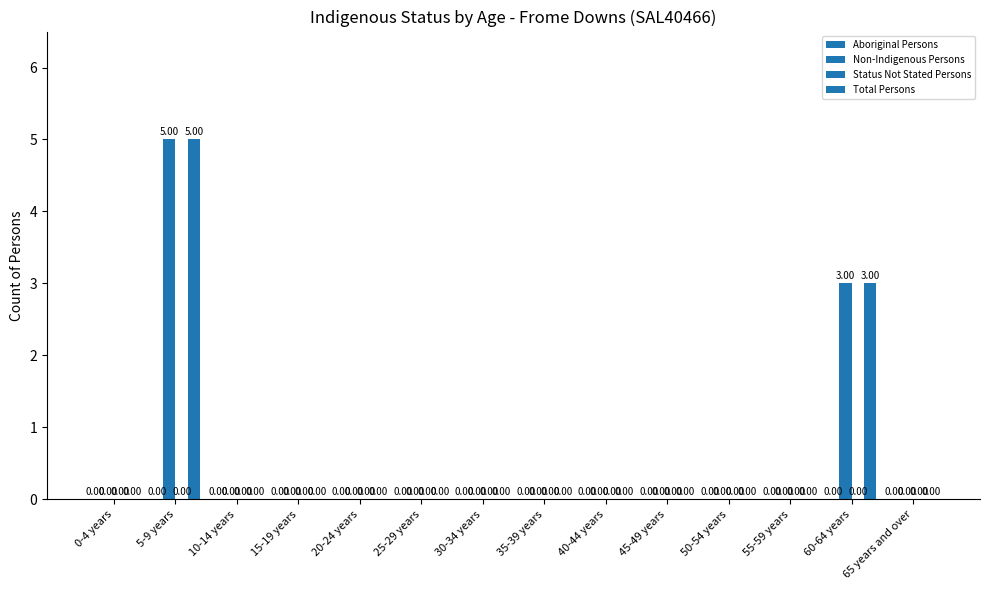

Which series has the largest range (max minus min)?

Non-Indigenous Persons